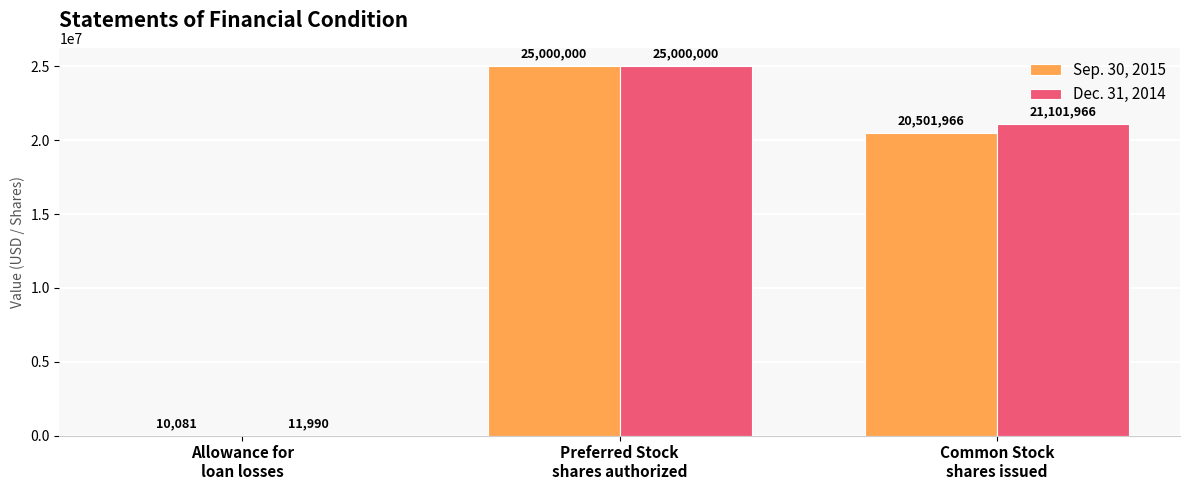

What is the sum of all Dec. 31, 2014 values?

46113956